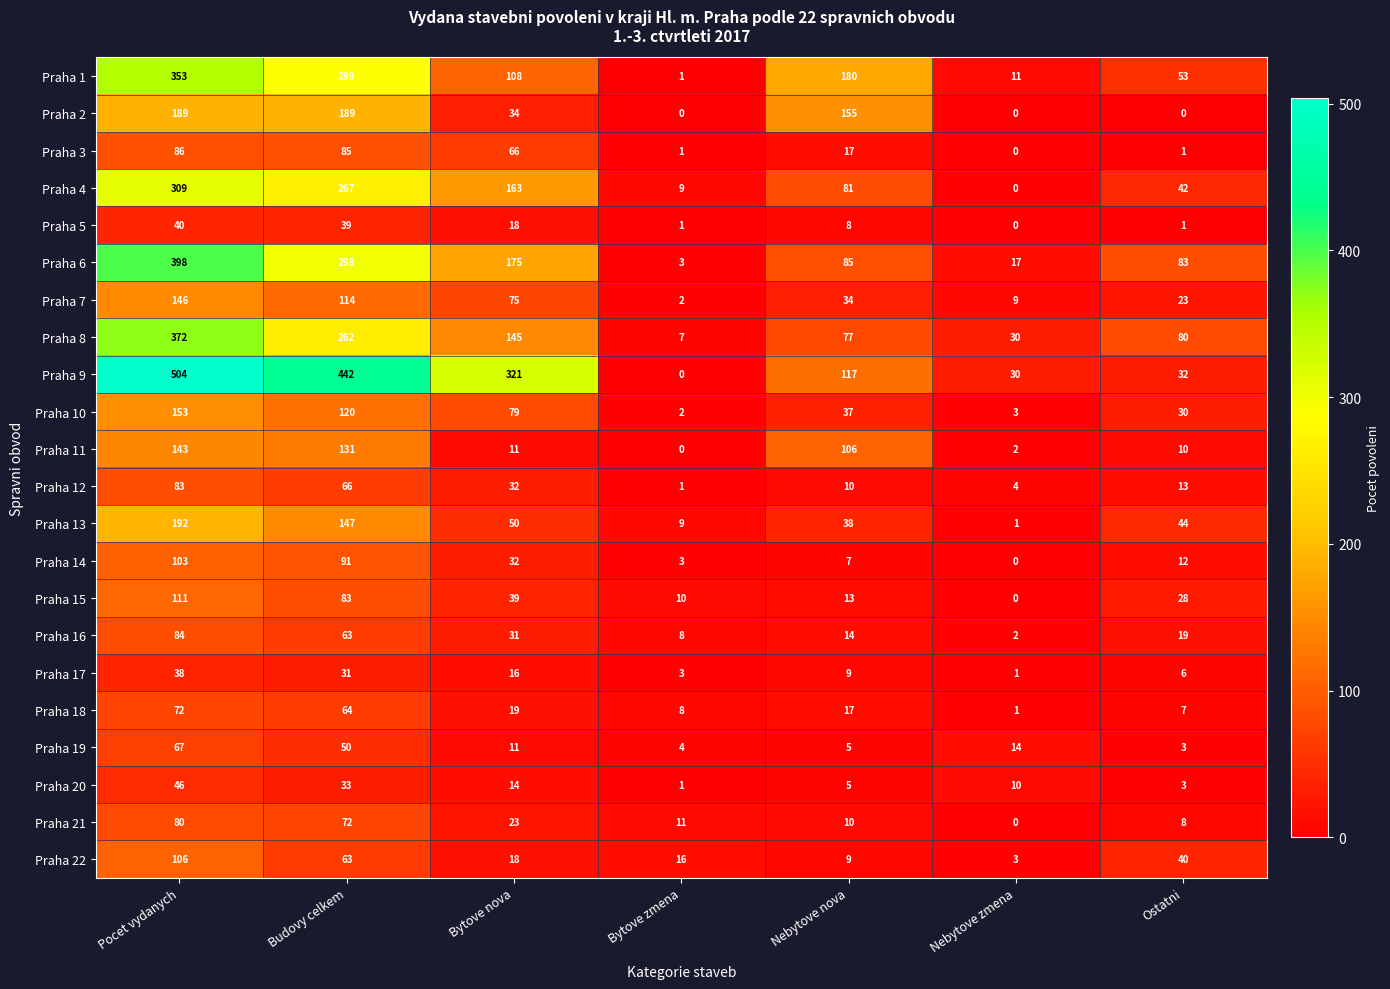

Is the value of Praha 8 at Bytove nova greater than the value of Praha 18 at Bytove nova?

Yes